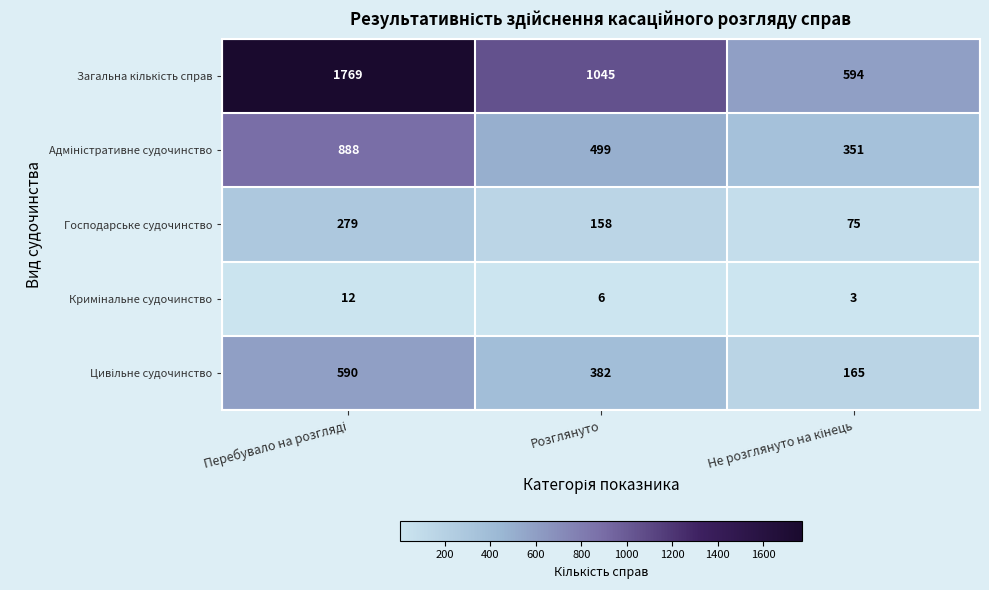

At which label is Господарське судочинство closest to 177?

Розглянуто